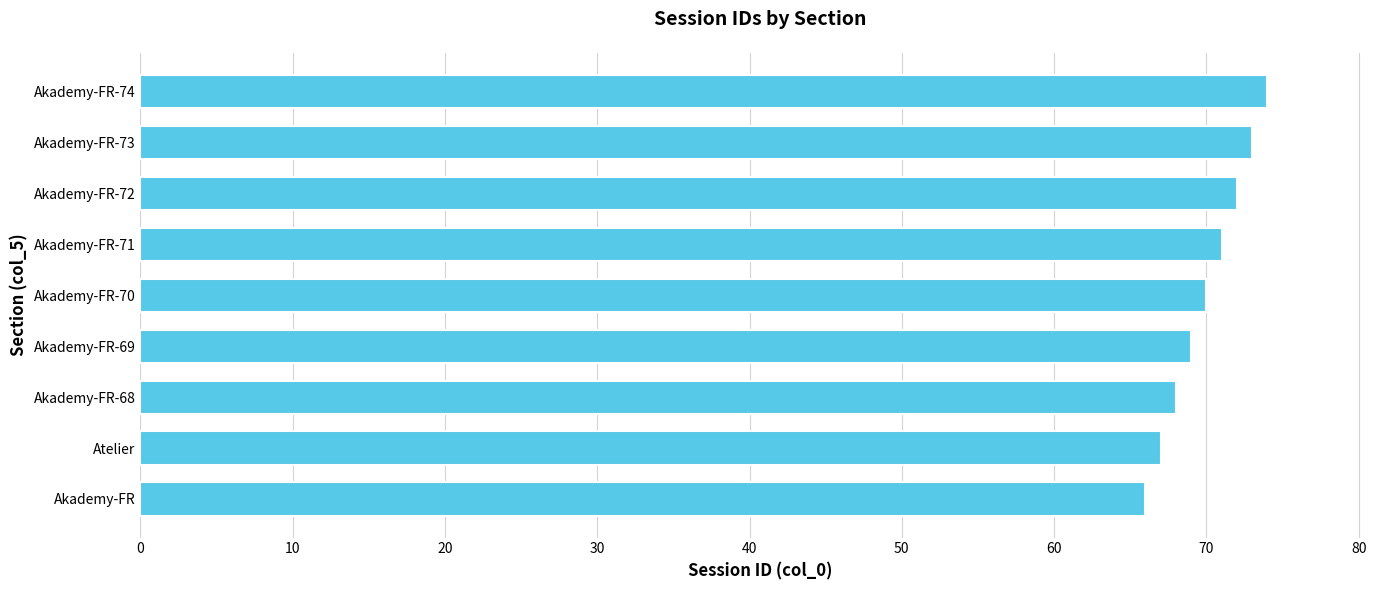

Reading bottom to top, list all the values displayed in this chart.

66	67	68	69	70	71	72	73	74